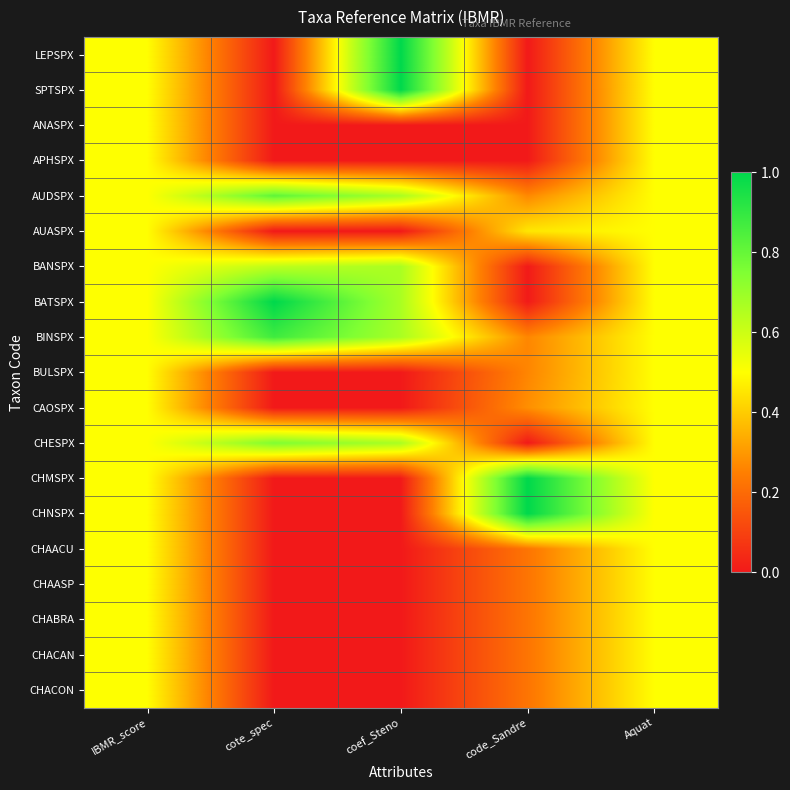

Which series has the largest total across all categories?

BINSPX